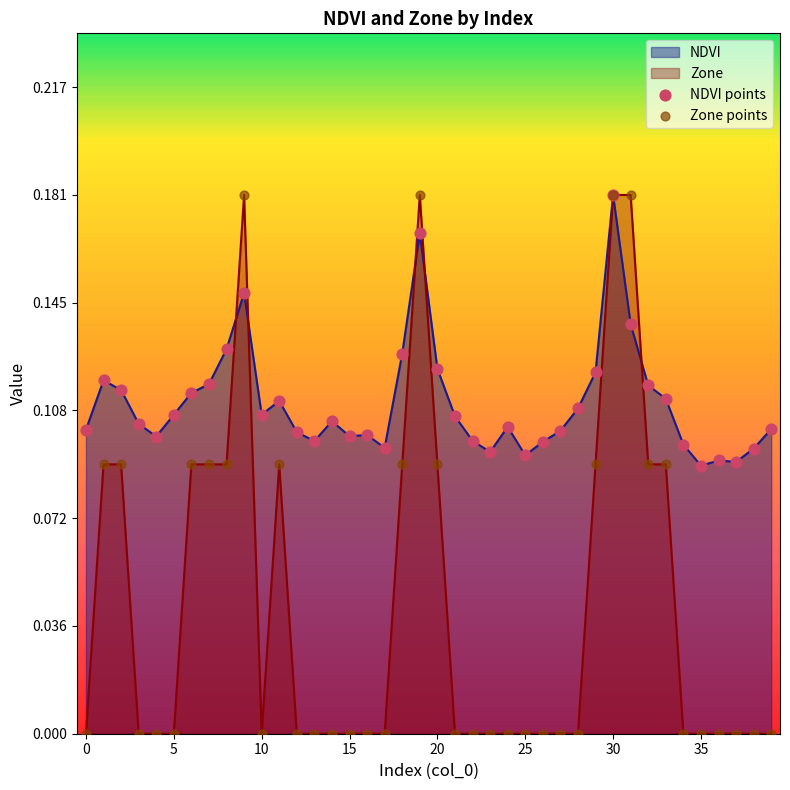

What are all the series names shown in the legend?

NDVI, Zone